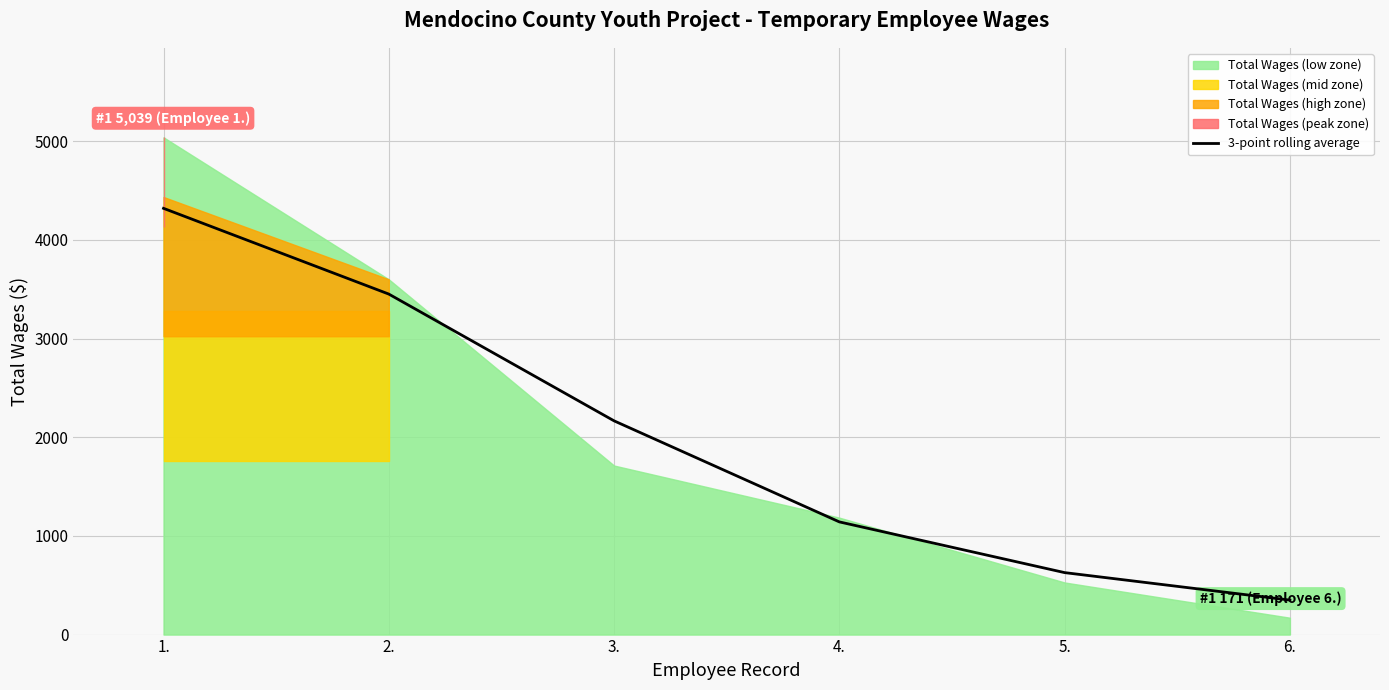

What is the highest value of the 3-point rolling average series?

4319.5